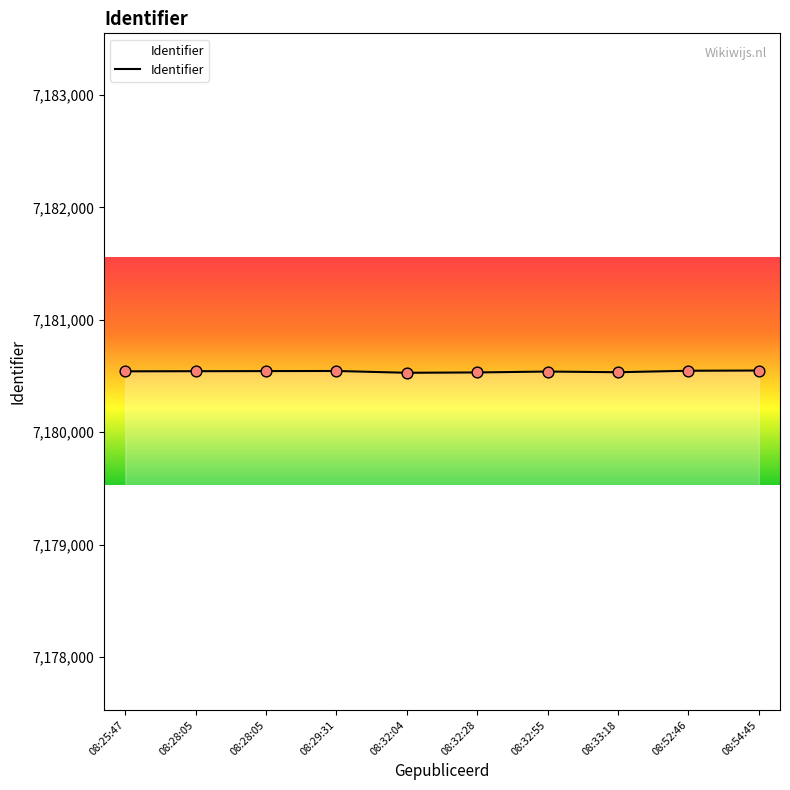

Between 08:32:04 and 08:33:18, which is larger?

08:33:18